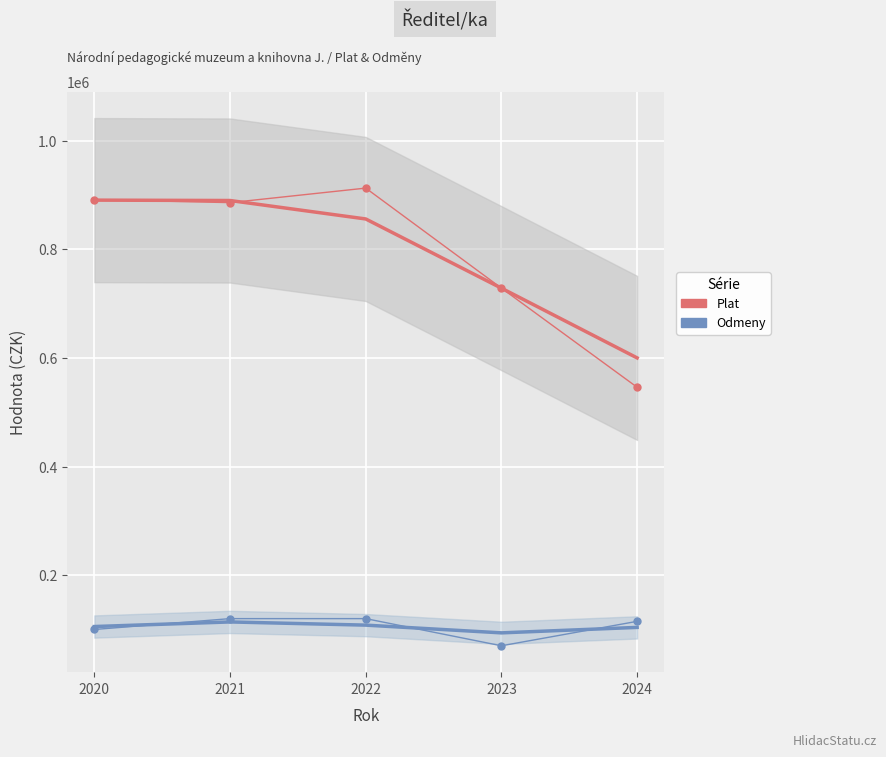

Reading left to right, what are all the values shown in this chart?

Plat: 2020=891523.0	2021=885892.0	2022=912673.0	2023=728489.0	2024=545996.5
Odmeny: 2020=100000.0	2021=120000.0	2022=120000.0	2023=70000.0	2024=115000.0